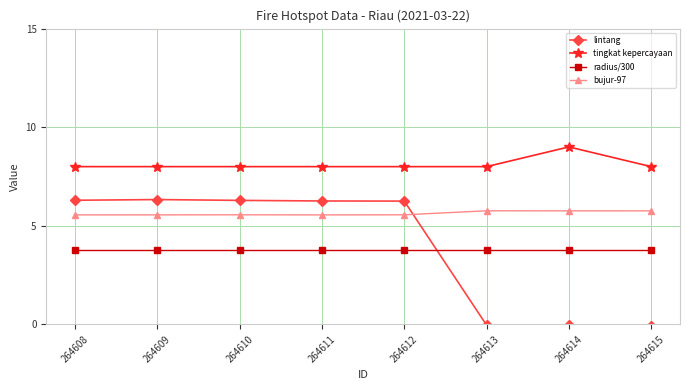

Where does the lintang series first go above 6?

264608